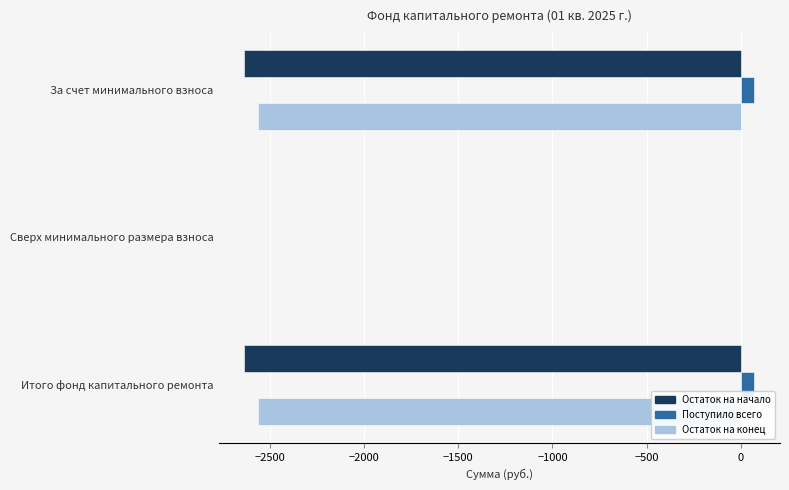

Is it true that Остаток на начало equals -2638.1 at Итого фонд капитального ремонта?

True